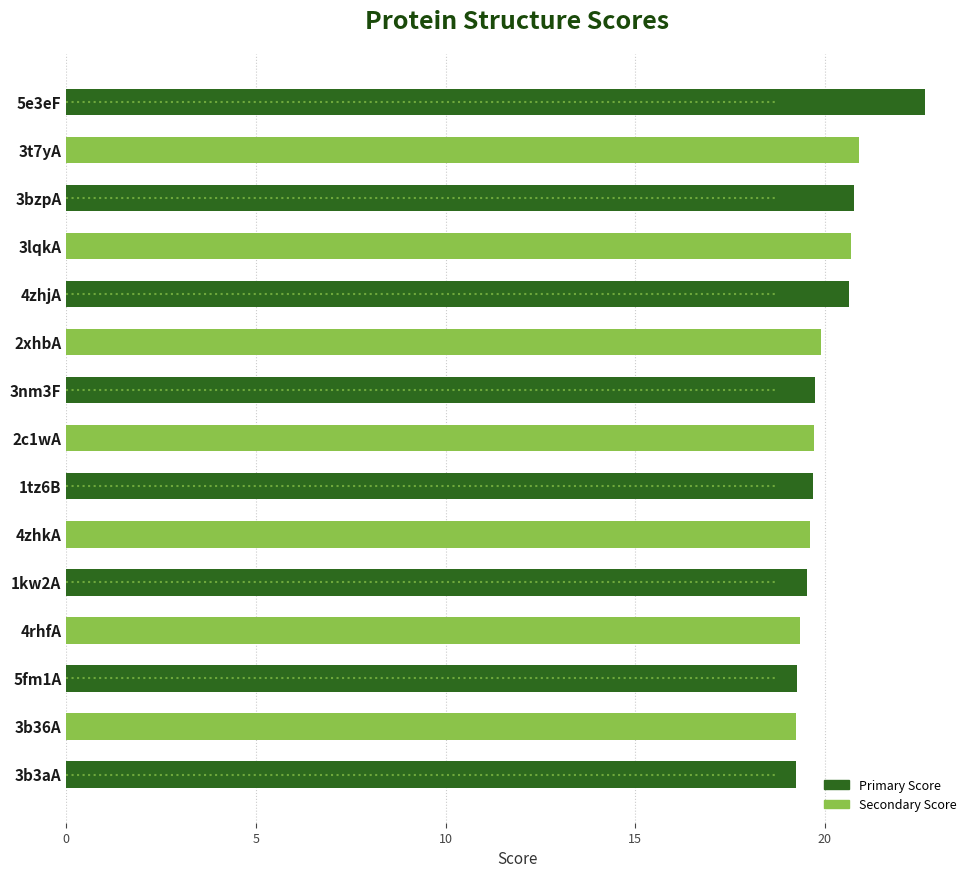

What is the average value?

20.1